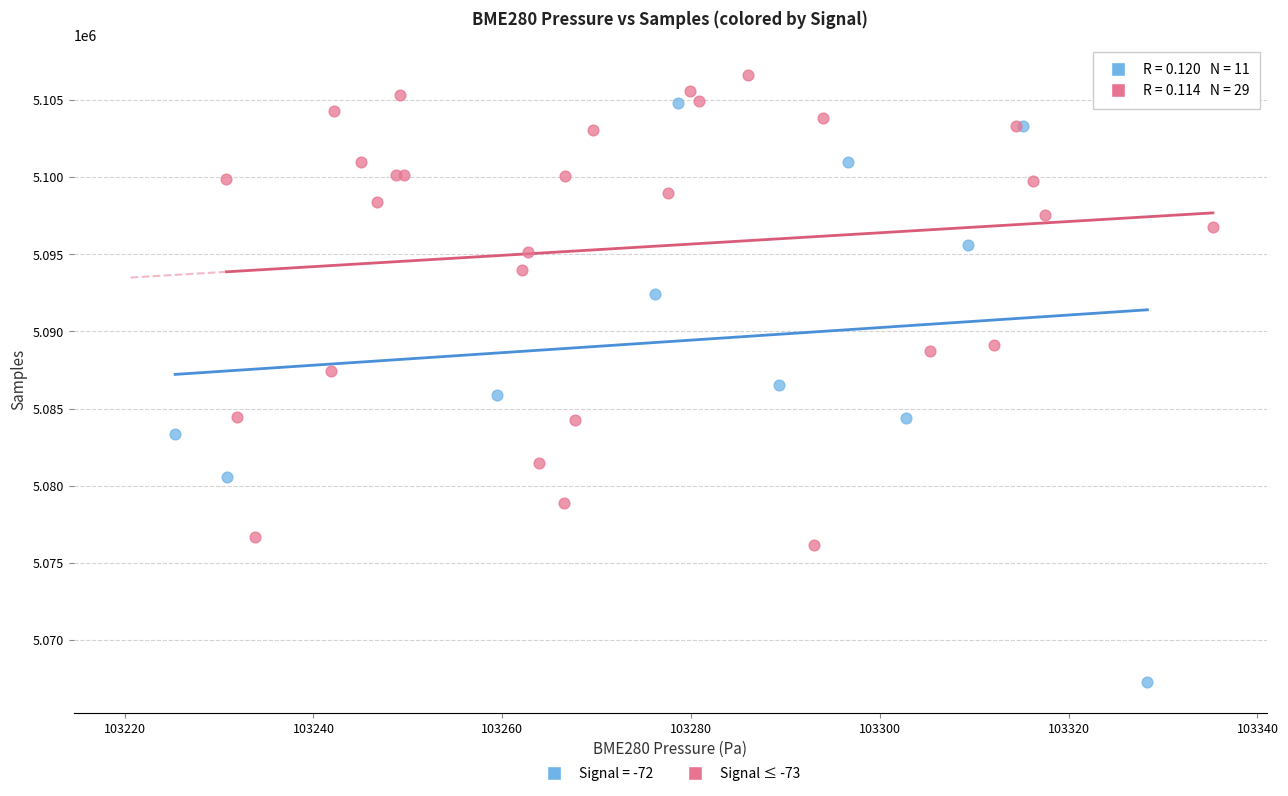

Which series reaches the minimum Y coordinate?

Signal = -72